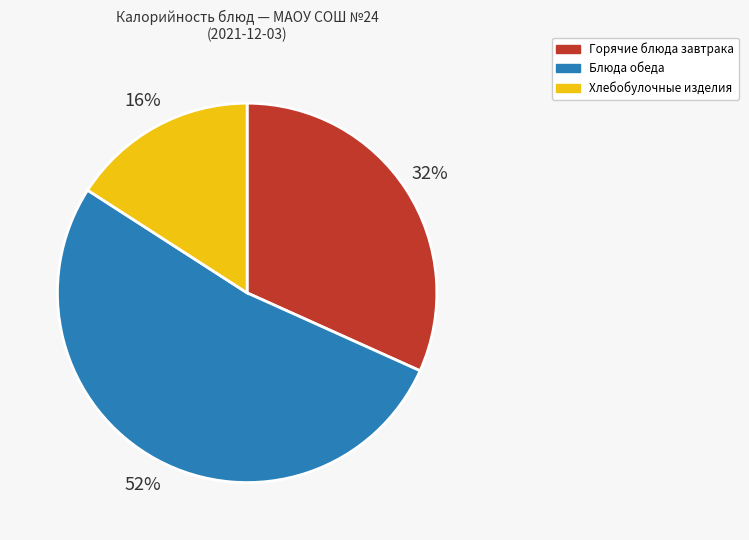

To the nearest percent, what is the difference between the largest and smallest slice percentages?

36%